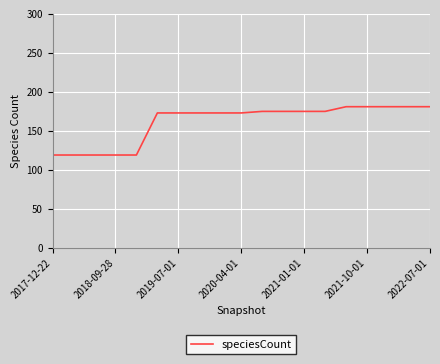

What is the difference between the maximum and minimum values?

62